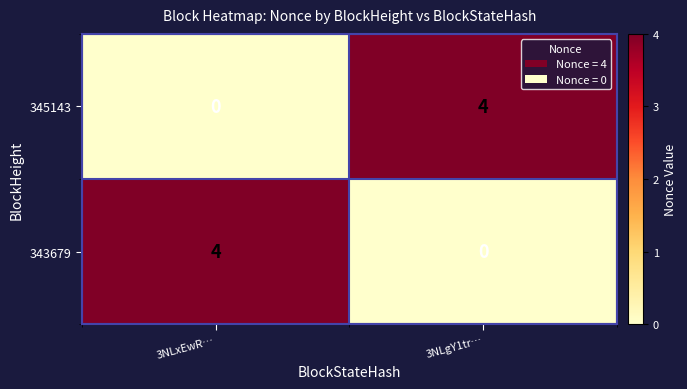

Count the number of categories in the chart.

2